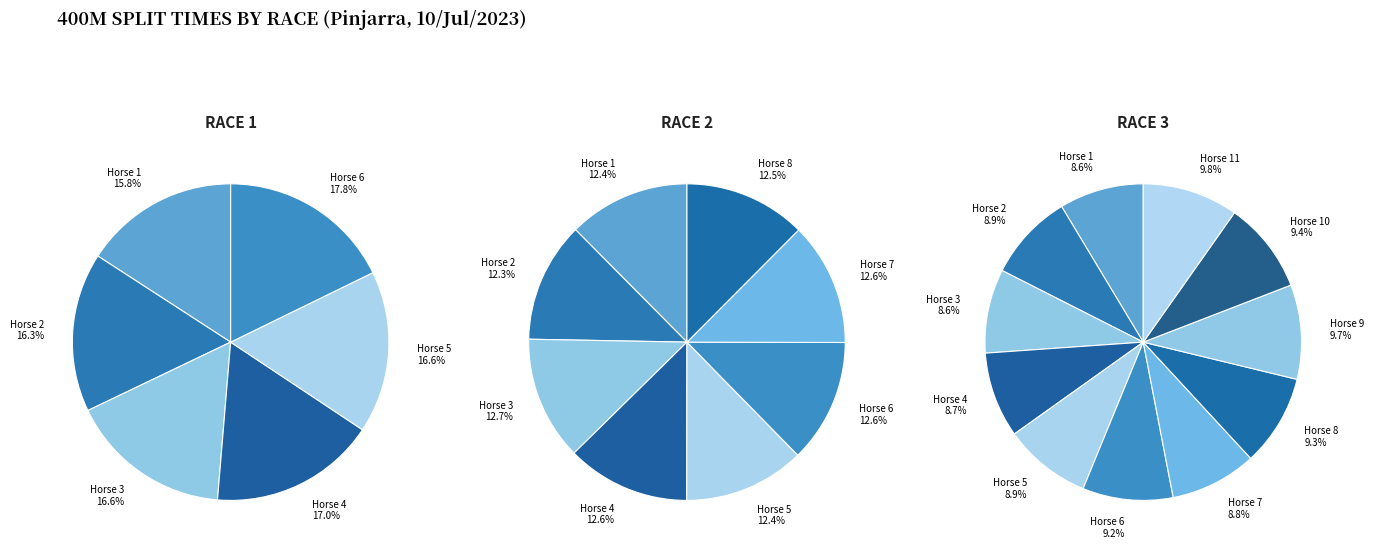

To the nearest percent, what is the difference between the largest and smallest slice percentages?

1%